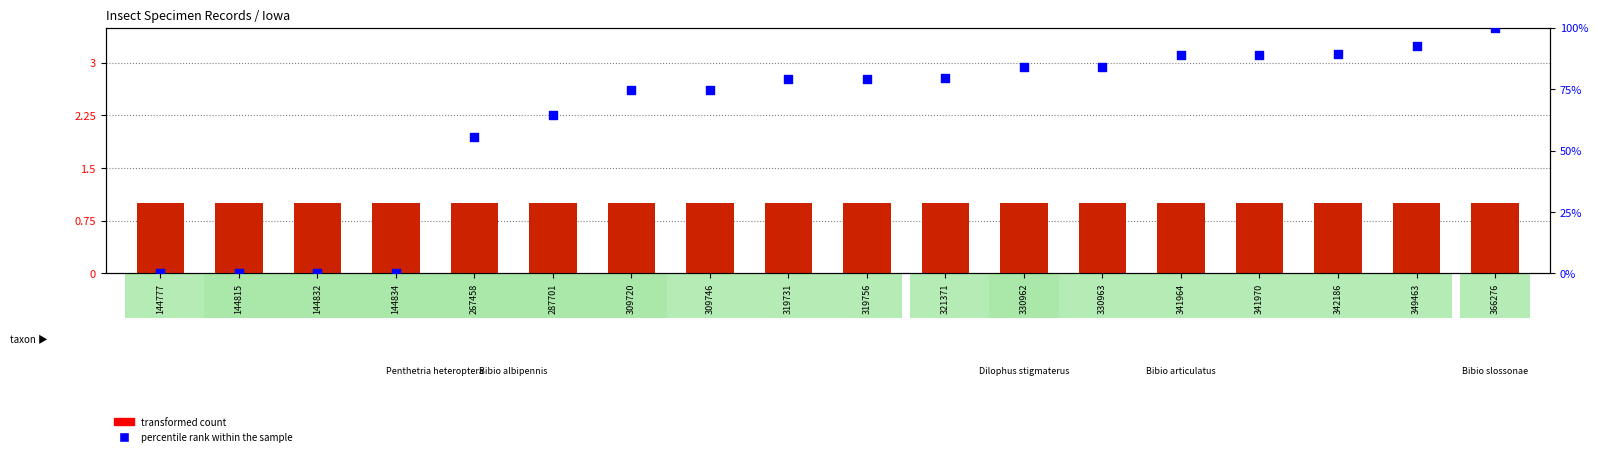

At which category is the sum across all series the highest?

366276